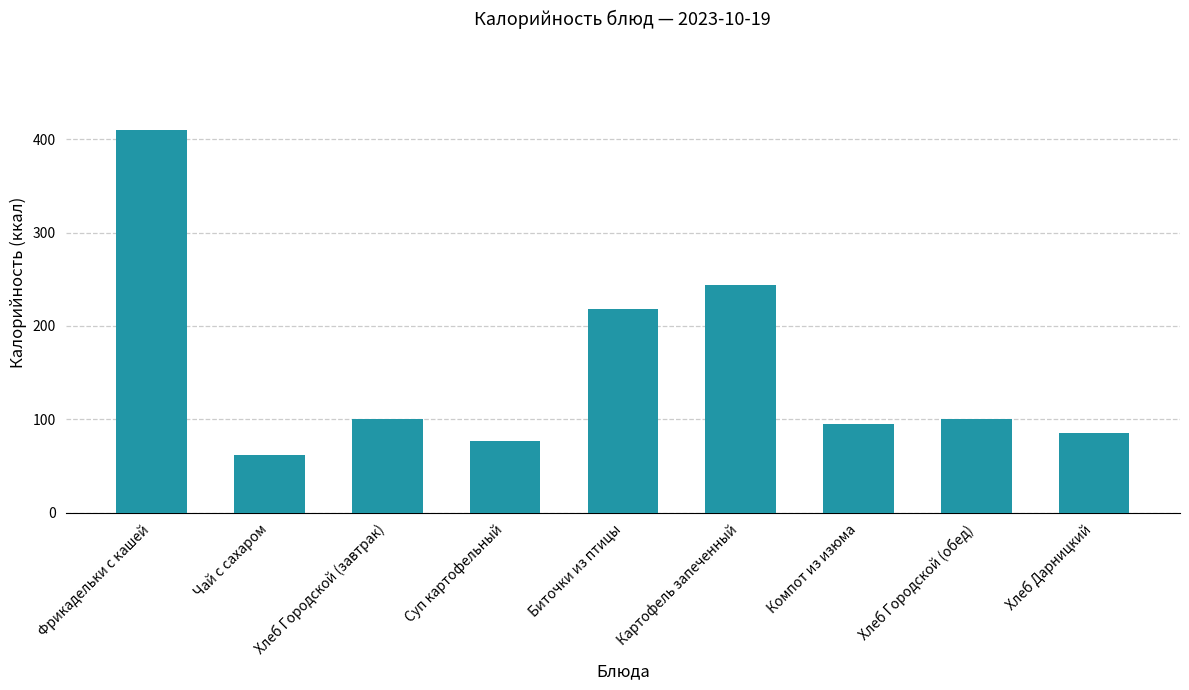

What is the label of the 1st bar from the right?

Хлеб Дарницкий